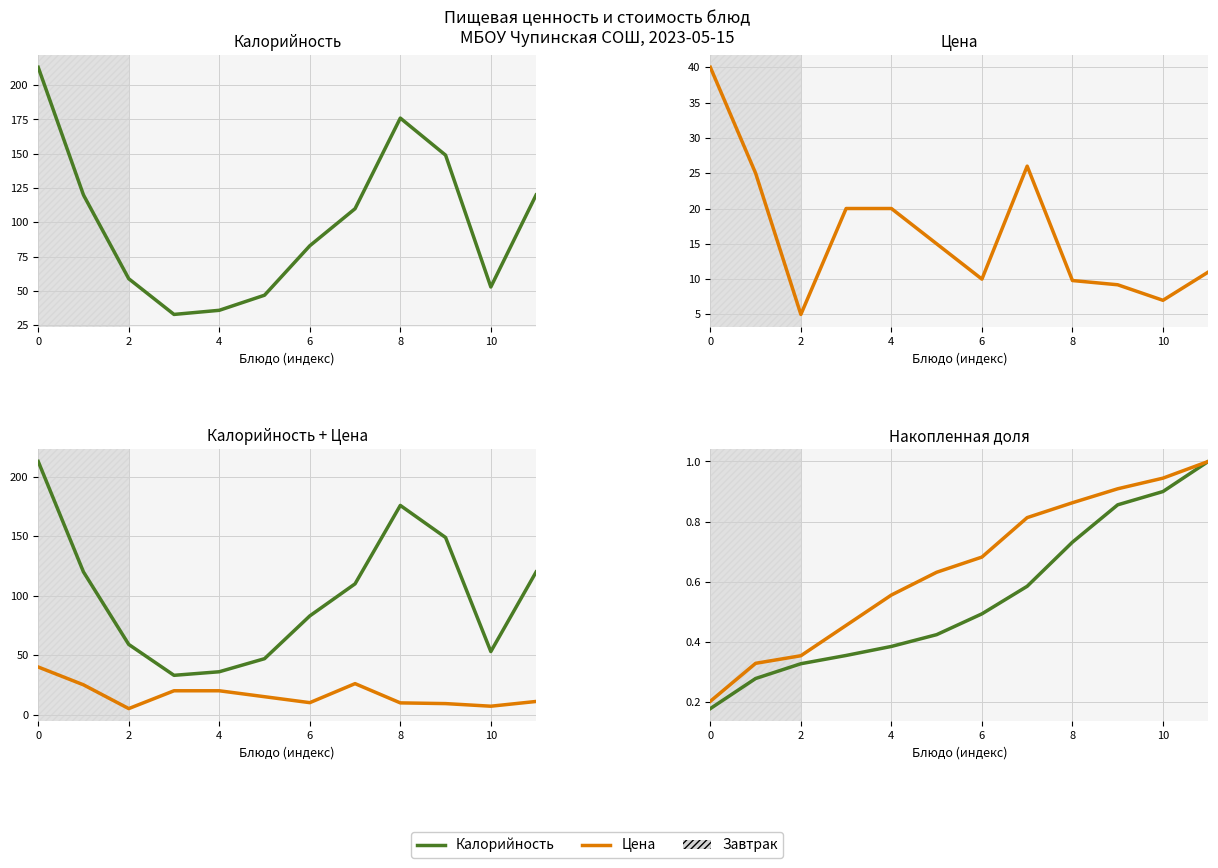

In Цена, how many points are lower than both neighbors (excluding endpoints)?

3